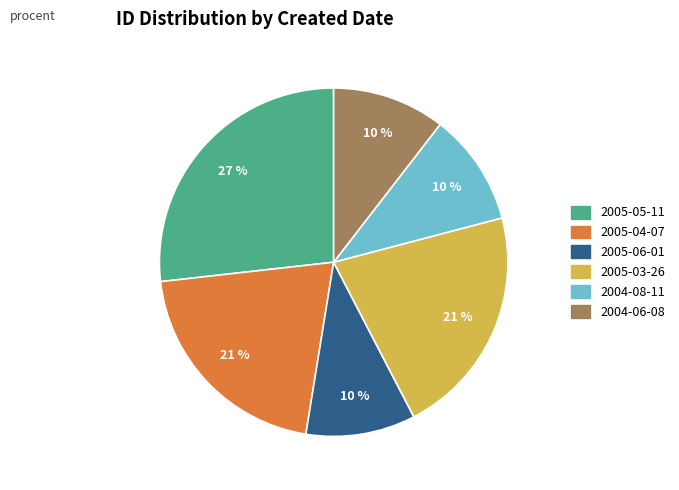

To the nearest percent, what is the average slice percentage?

17%